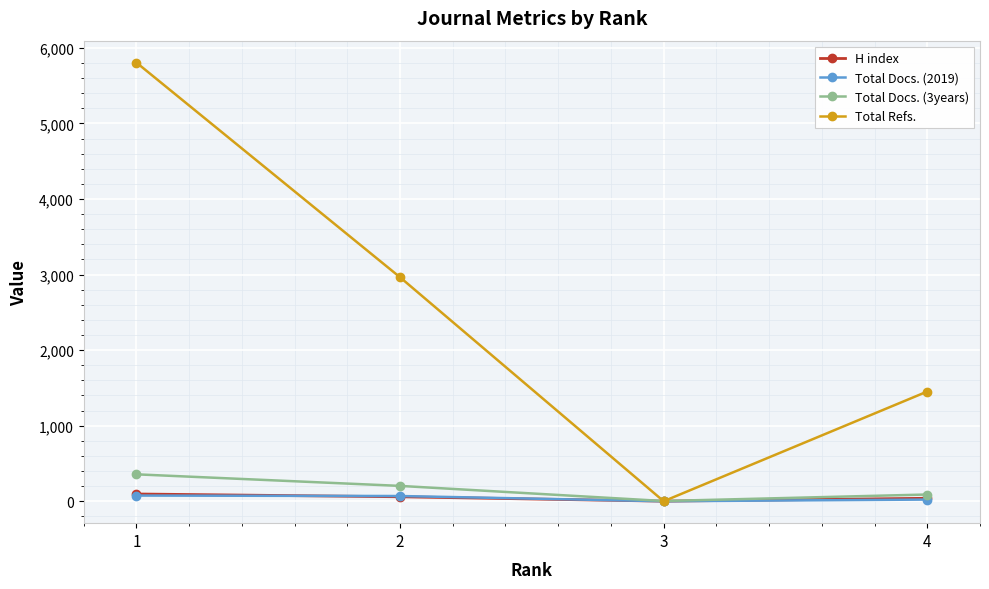

Is it true that Total Docs. (2019) equals 0 at 3?

True